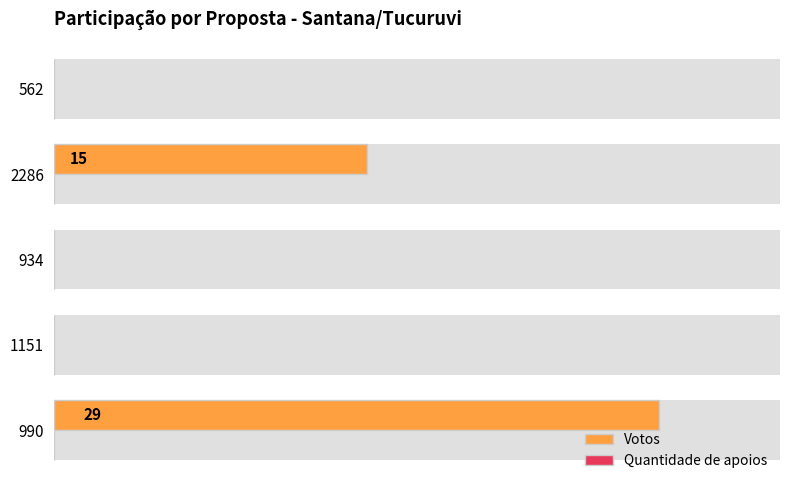

Is it true that Votos equals -17.3 at 1151?

False